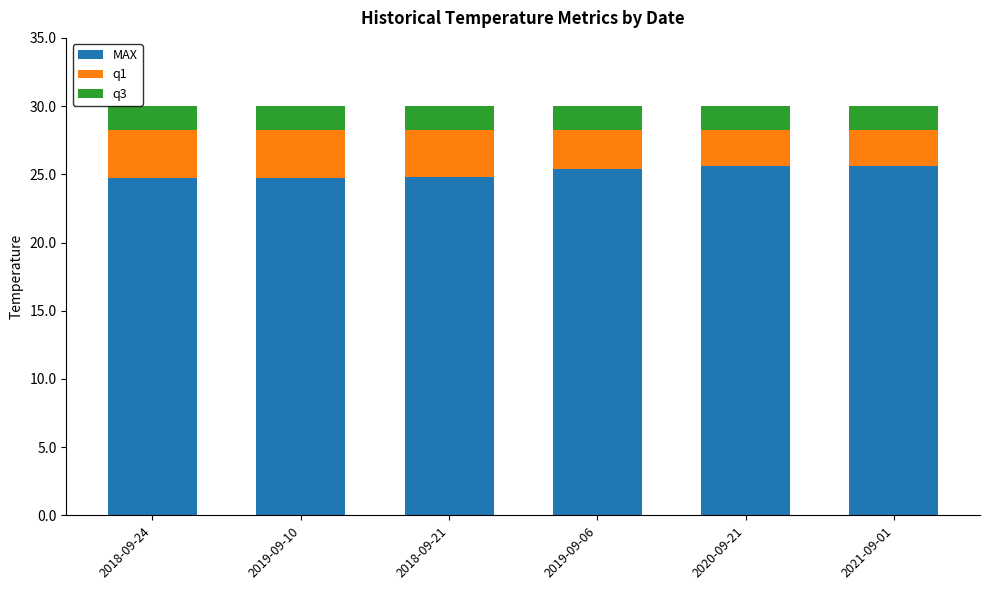

Count the MAX values in the range 24 to 25.

3